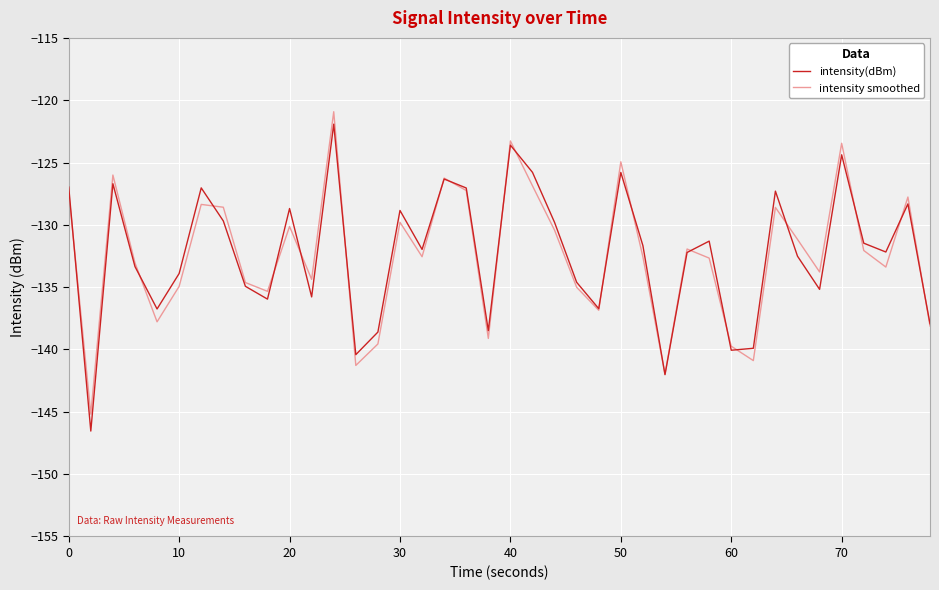

What is the smallest value displayed?

-146.5